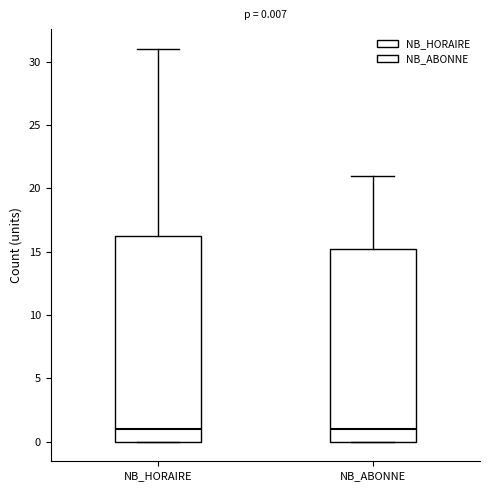

Comparing the boxes themselves (not the whiskers), which one is the tallest?

NB_HORAIRE